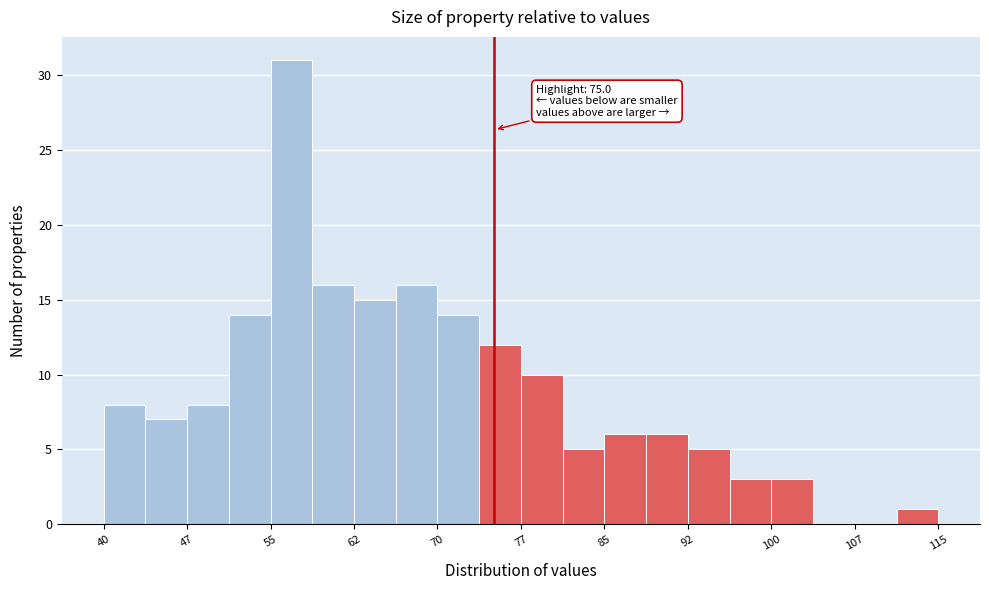

Around what value on the x-axis is the tallest bar? Give the approximate position of its centre, as read against the axis.

57